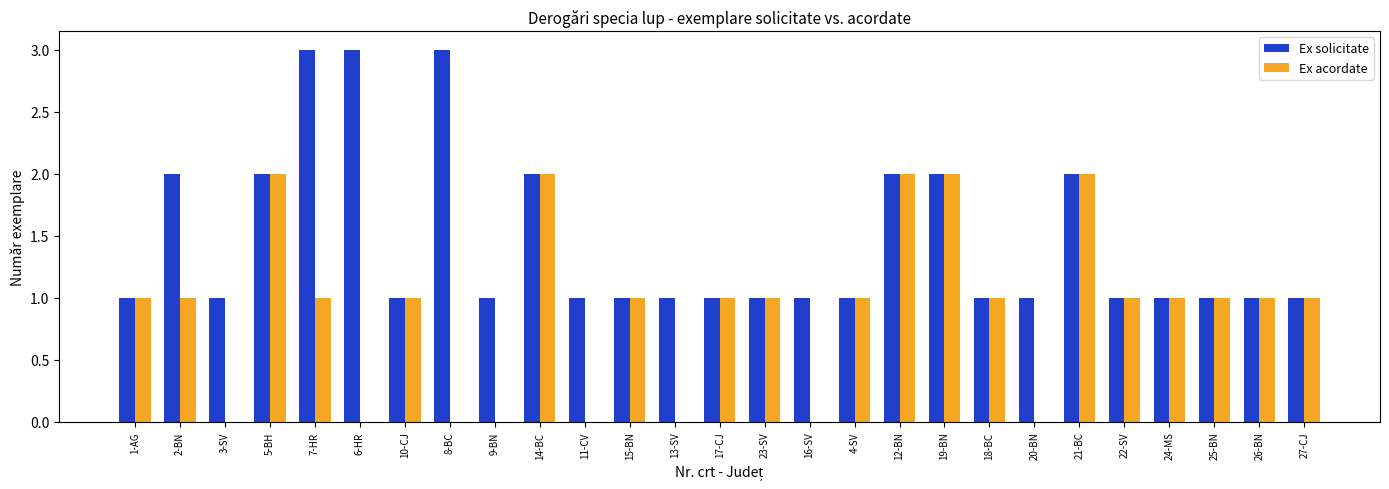

The value of Ex solicitate at 25-BN is 1. True or false?

True